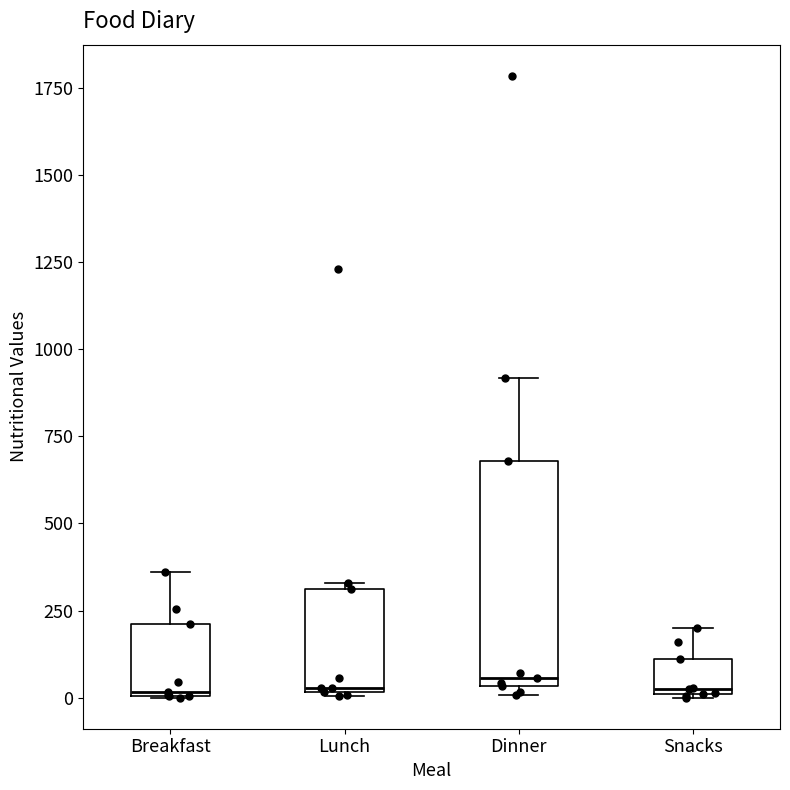

Reading left to right, read every box against the y-axis: the position of its median line, the range the box covers, and the ends of its whiskers. The values are not printed on the chart, so give them approximately, as read against the axis.

Breakfast: median 0, box 0 to 200, whiskers 0 to 350
Lunch: median 50, box 0 to 300, whiskers 0 to 350
Dinner: median 50 (just above the box's lower edge), box 50 to 700, whiskers 0 to 900
Snacks: median 0, box 0 to 100, whiskers 0 to 200